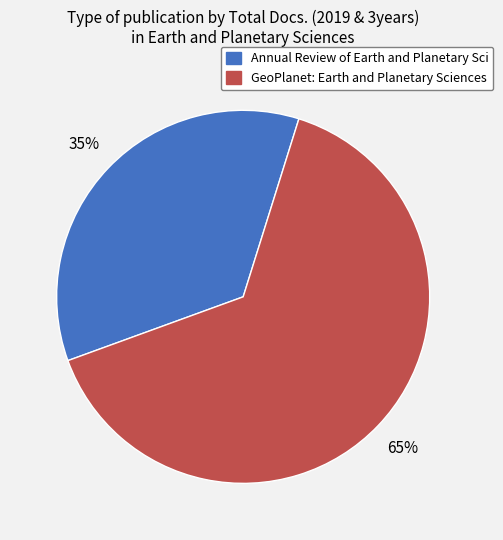

To the nearest percent, what is the average slice percentage?

50%